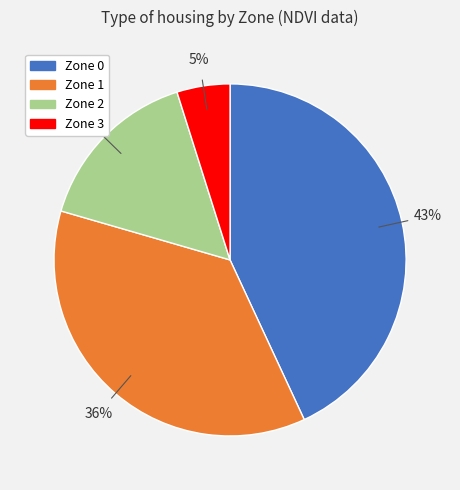

How many slices are in this pie chart?

4